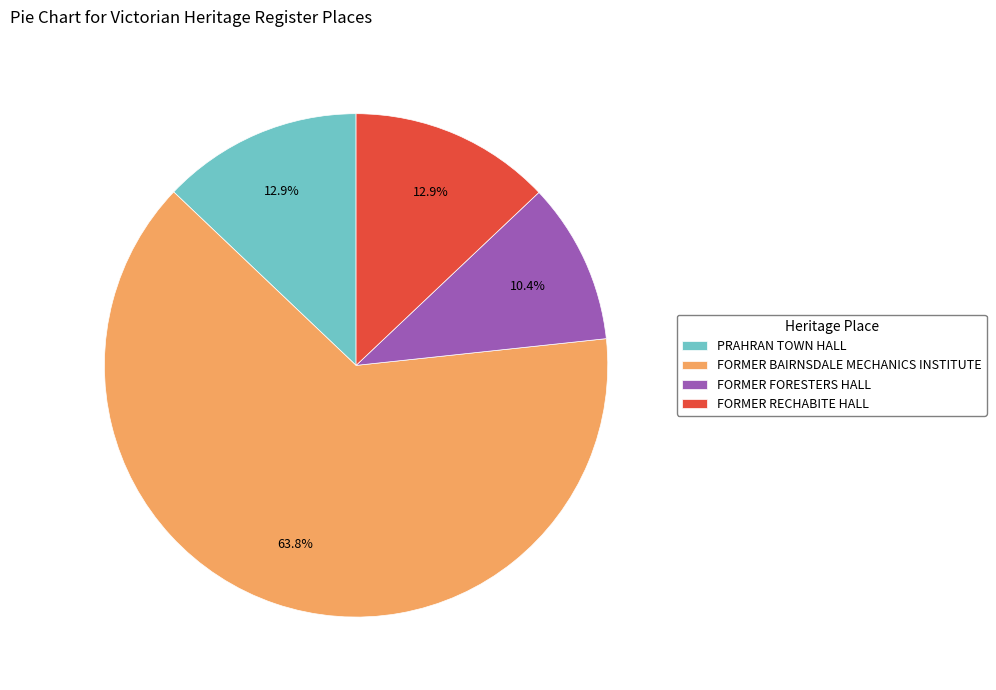

Between PRAHRAN TOWN HALL and FORMER FORESTERS HALL, which is larger?

PRAHRAN TOWN HALL